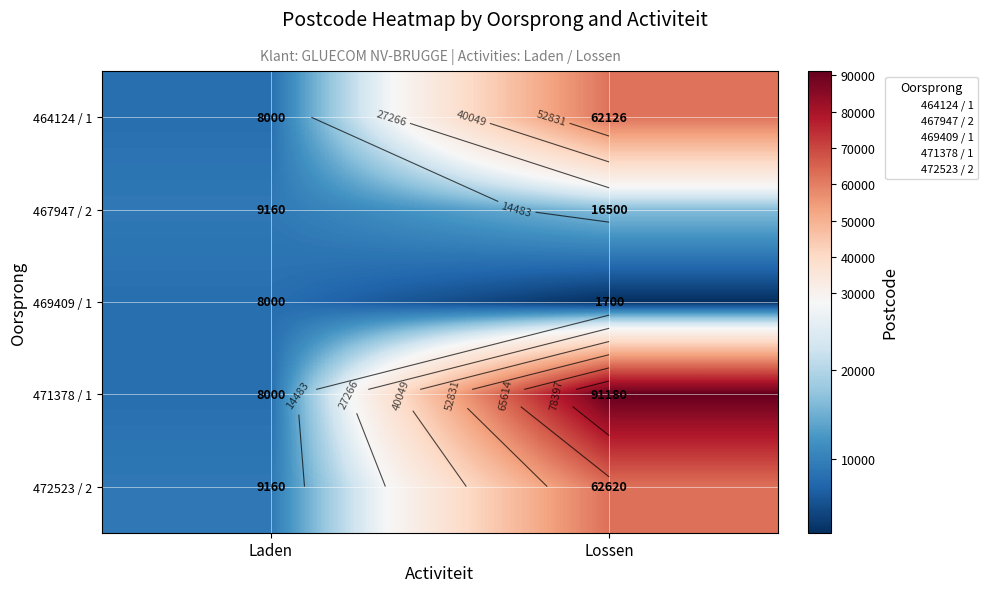

True or false: 469409 / 1 has a value of 1 at Lossen.

False